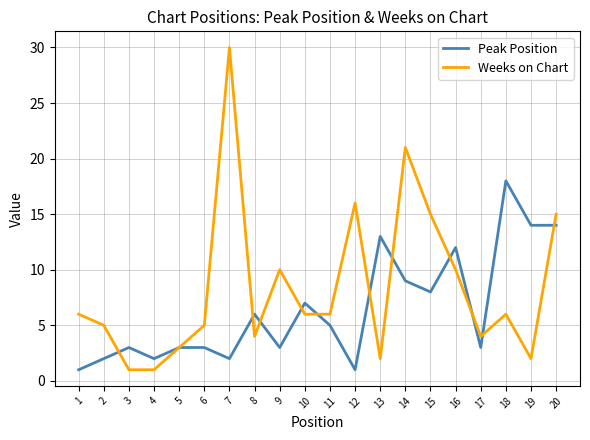

How many lines are shown in the chart?

2